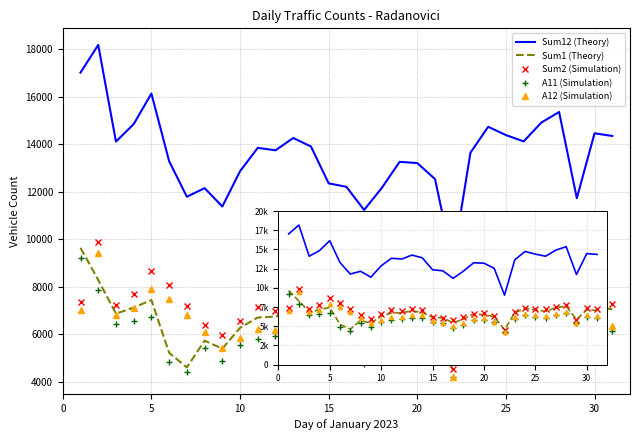

What are all the series names shown in the legend?

Sum12 (Theory), Sum1 (Theory), Sum2 (Simulation), A11 (Simulation), A12 (Simulation)